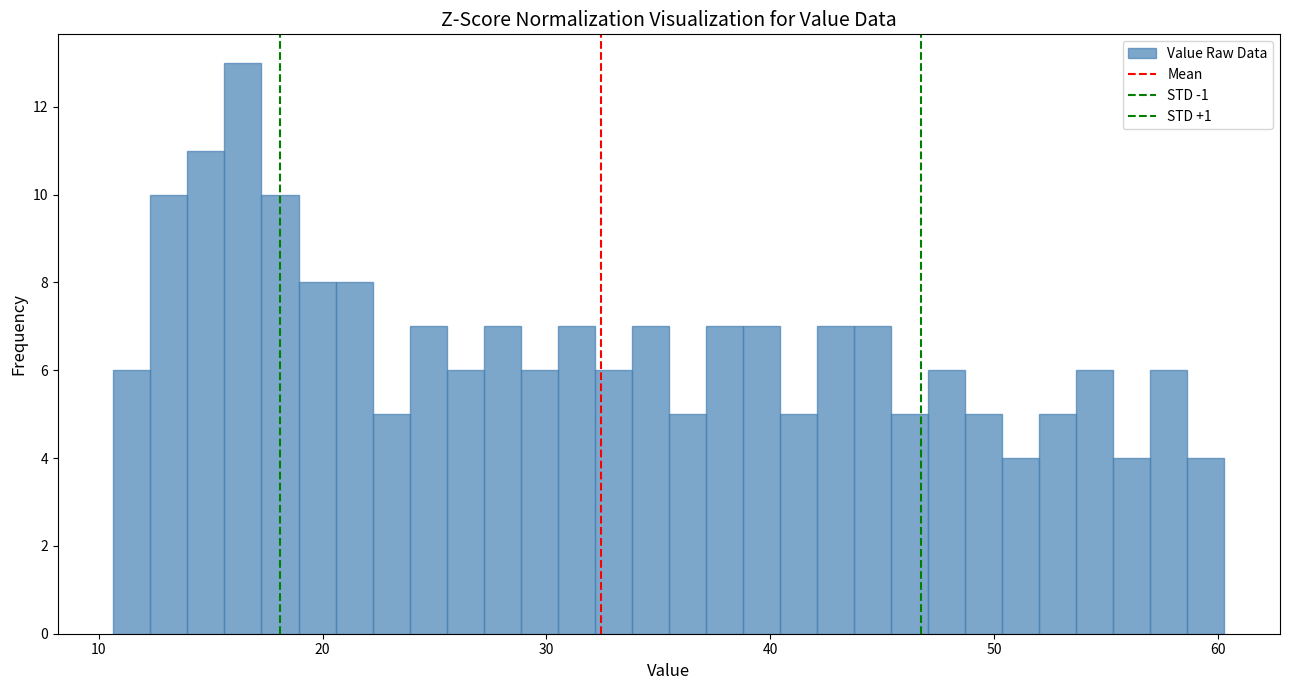

Around what value on the x-axis is the tallest bar? Give the approximate position of its centre, as read against the axis.

16